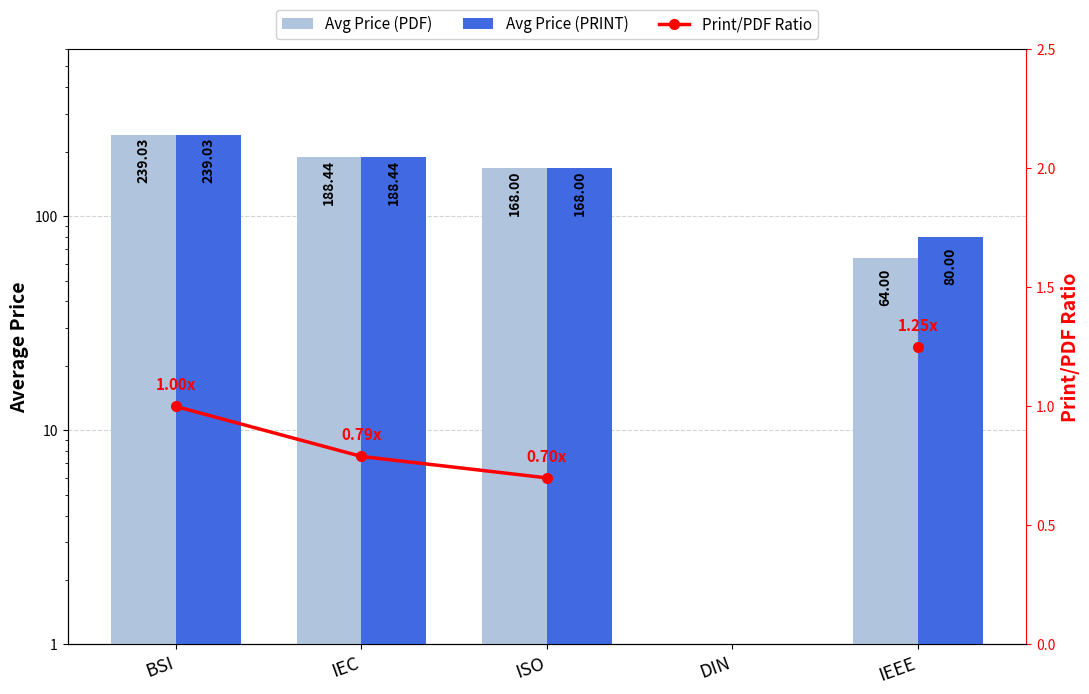

What is the value of the Avg Price (PRINT) bar at the 3rd from the left?

168.0